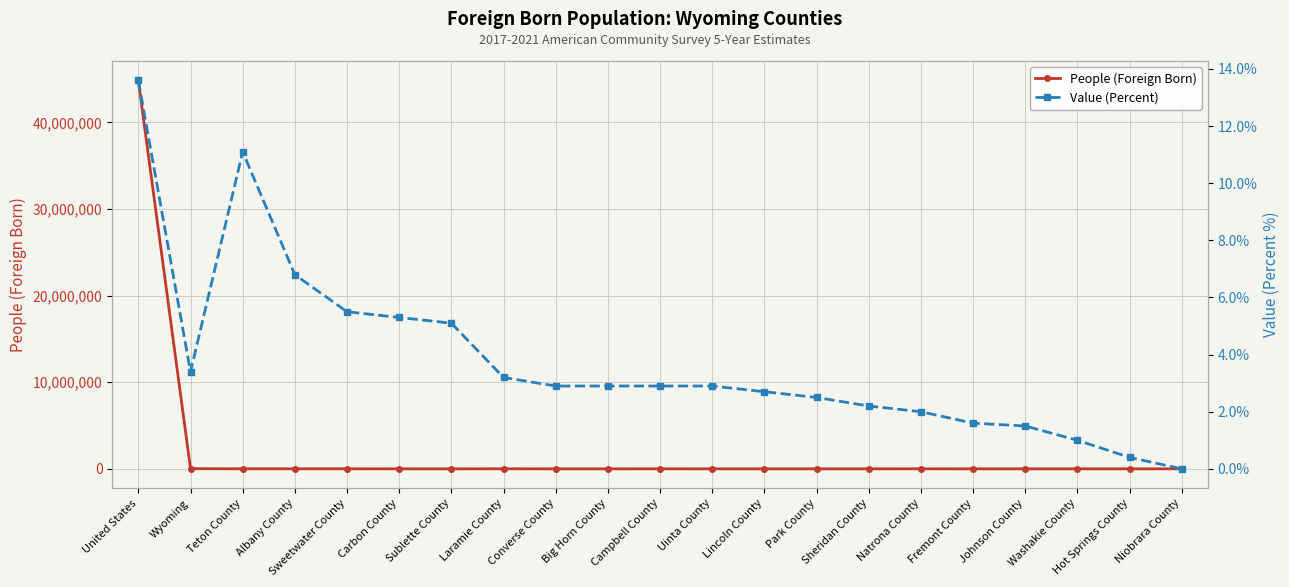

At which category is the sum across all series the highest?

United States